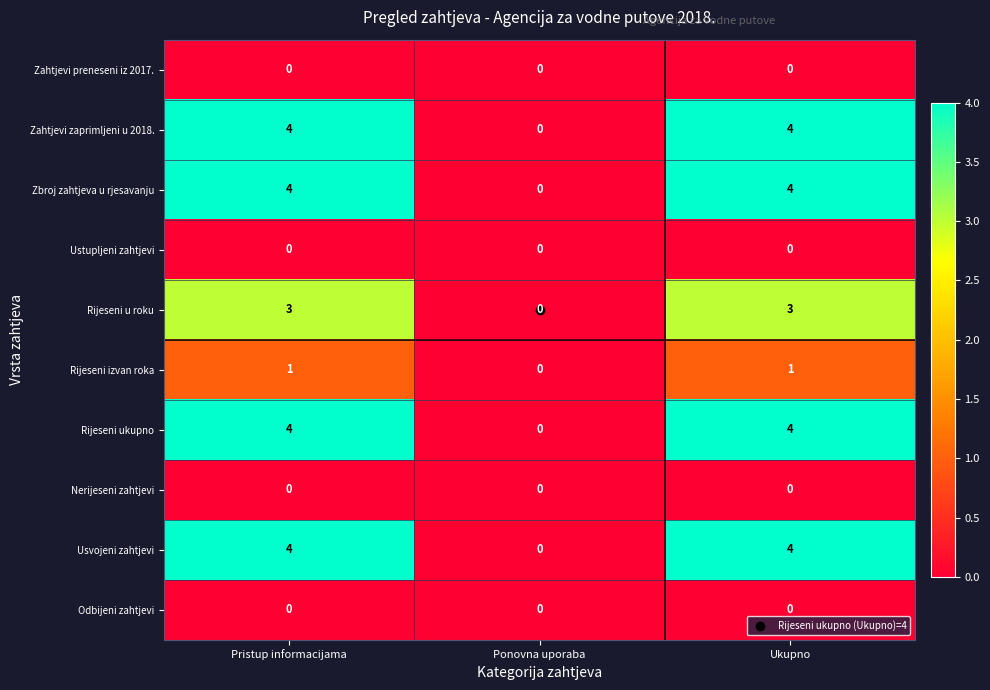

The Rijeseni ukupno series shows 0 at Ponovna uporaba. True or false?

True